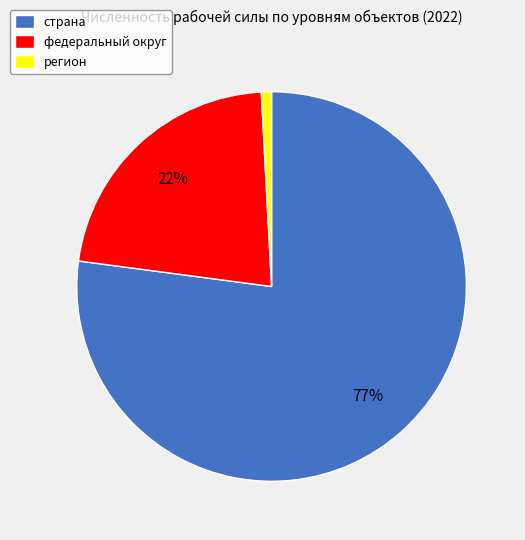

How many segments does this pie chart have?

3